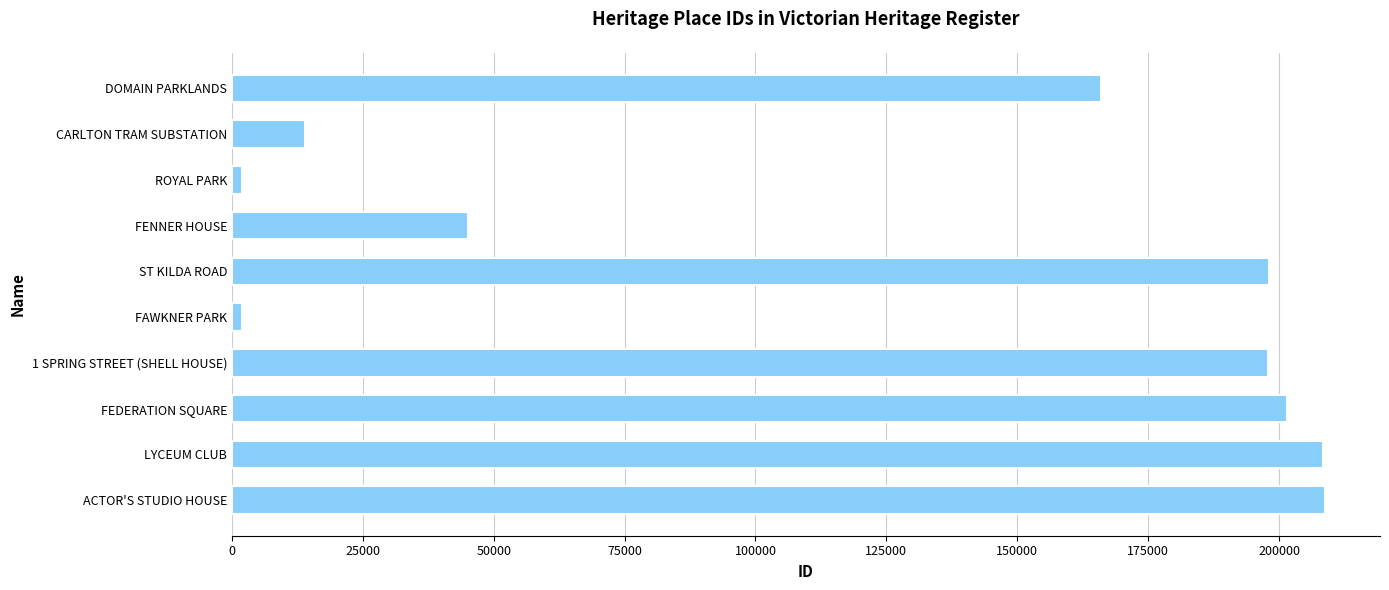

True or false: the data shows 208380 at LYCEUM CLUB.

True